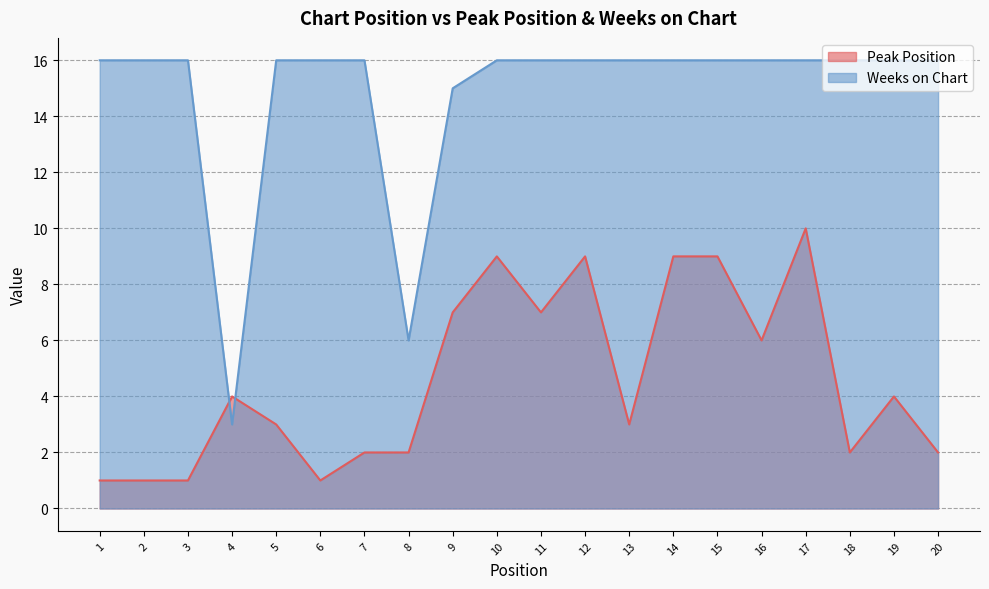

True or false: Peak Position has more than 1 points higher than both neighbors.

True